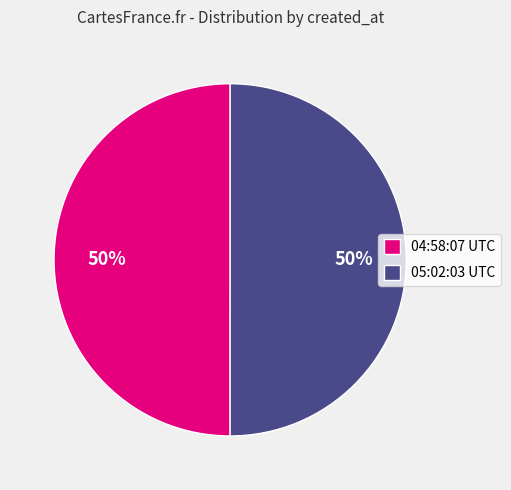

To the nearest percent, what percentage of the pie is 05:02:03 UTC?

50%